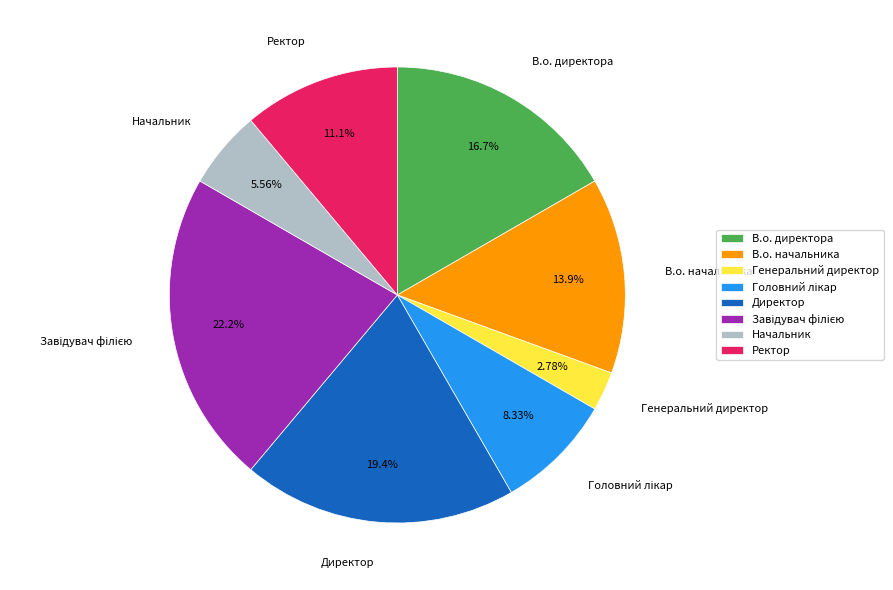

Which slice is the smallest?

Генеральний директор